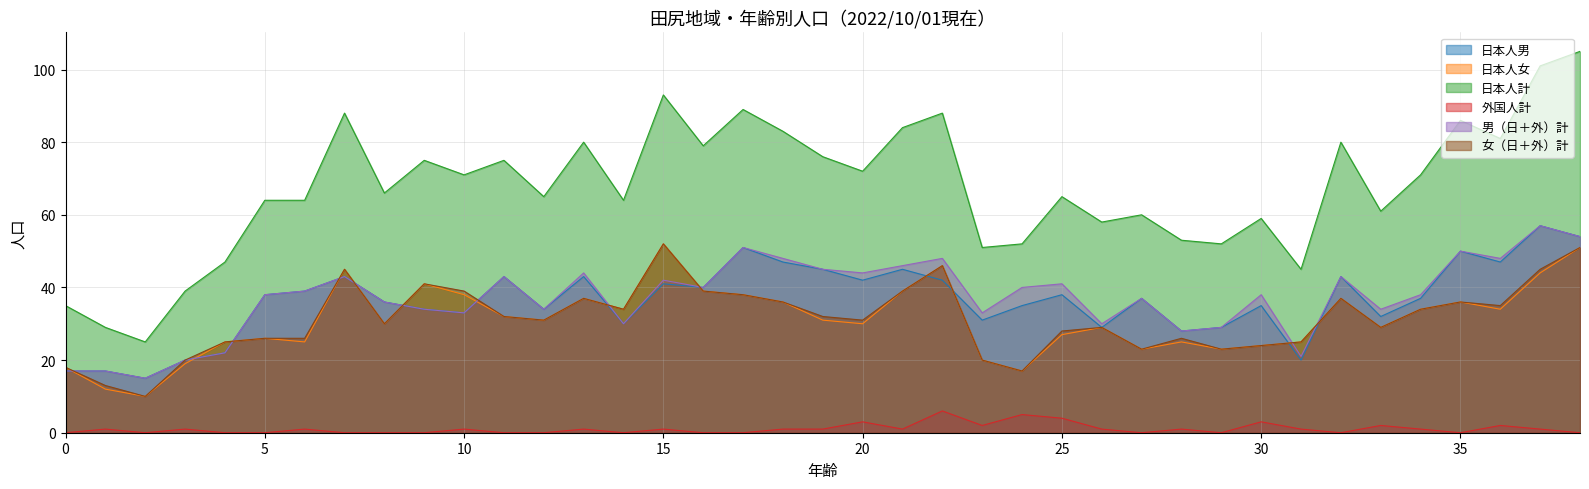

At which category does 外国人計 reach its first local peak?

1